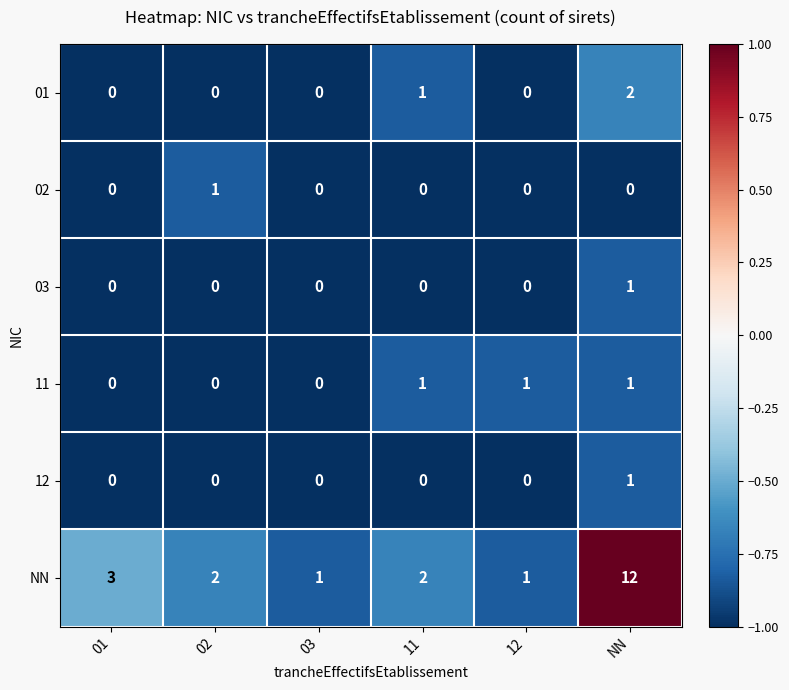

What is the minimum value shown in the chart?

0